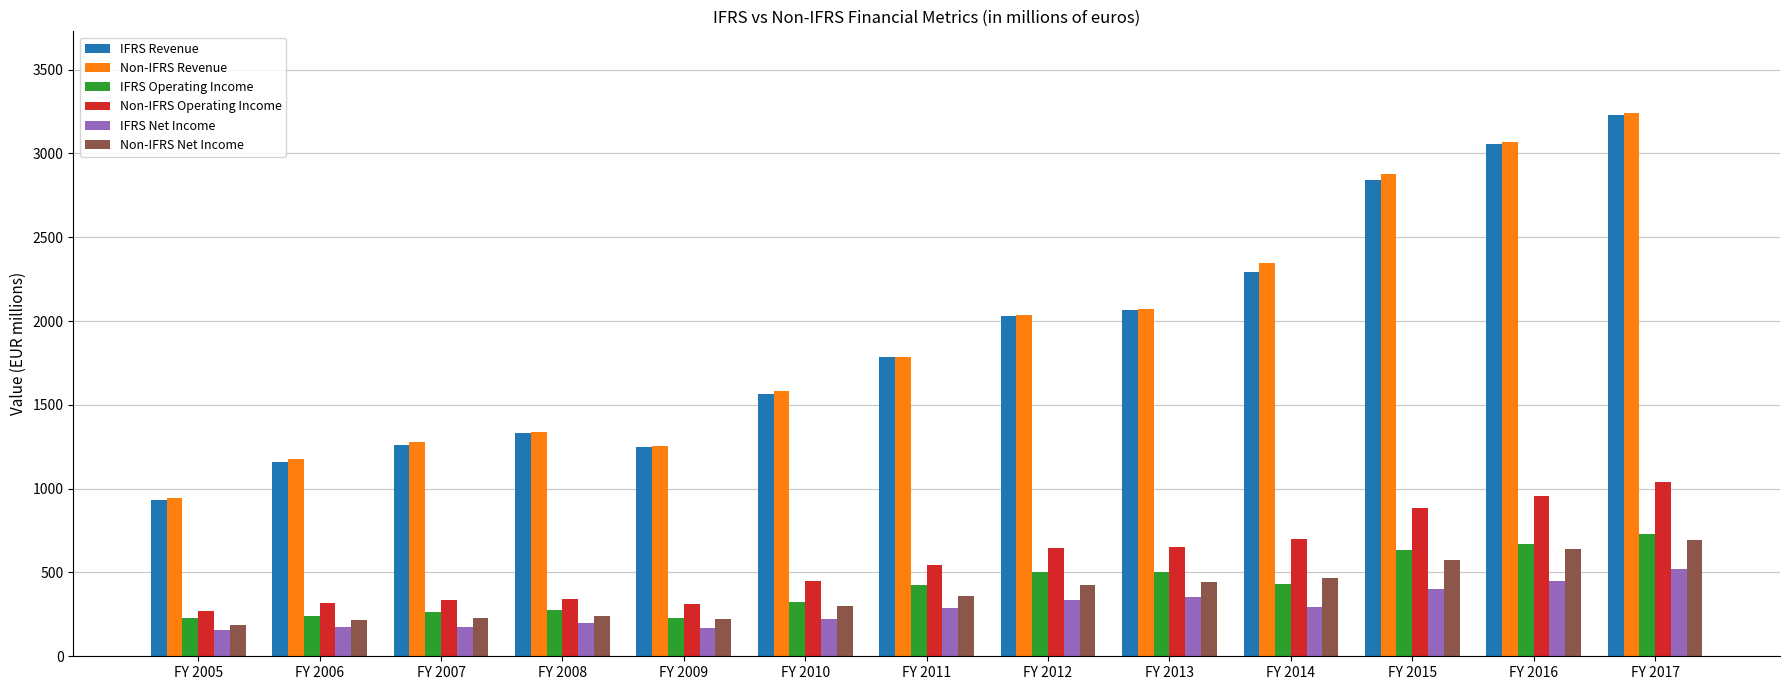

At which category is the sum across all series the highest?

FY 2017